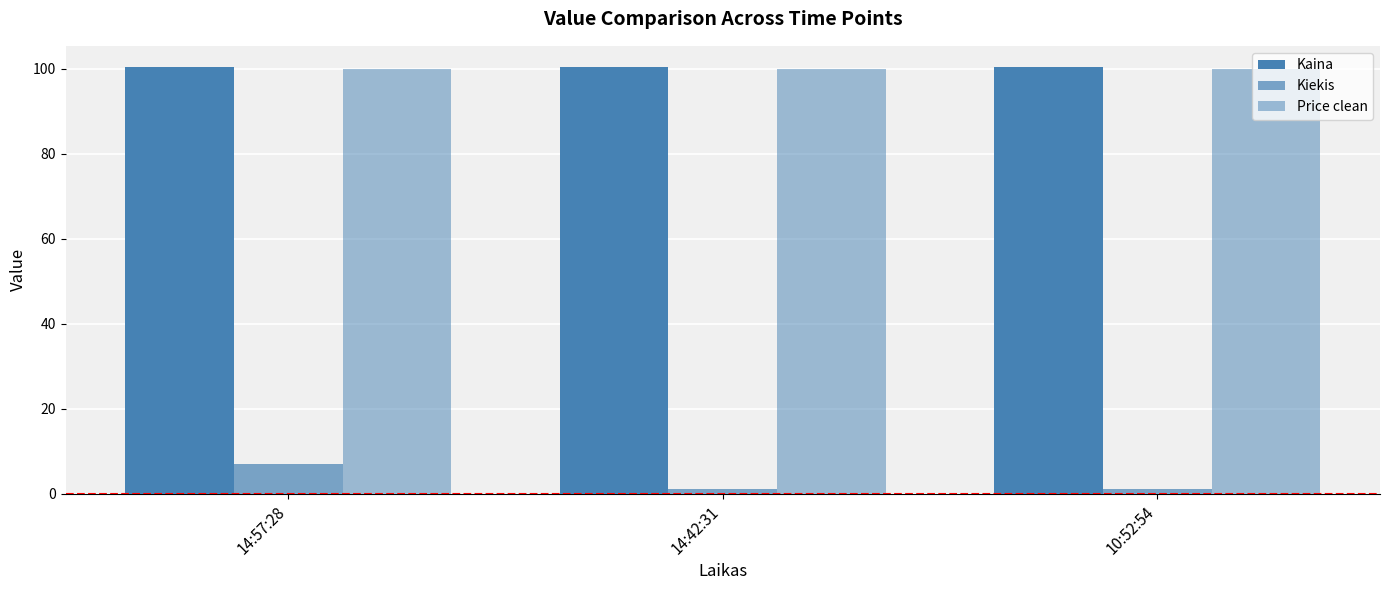

How many bars are there in total?

9